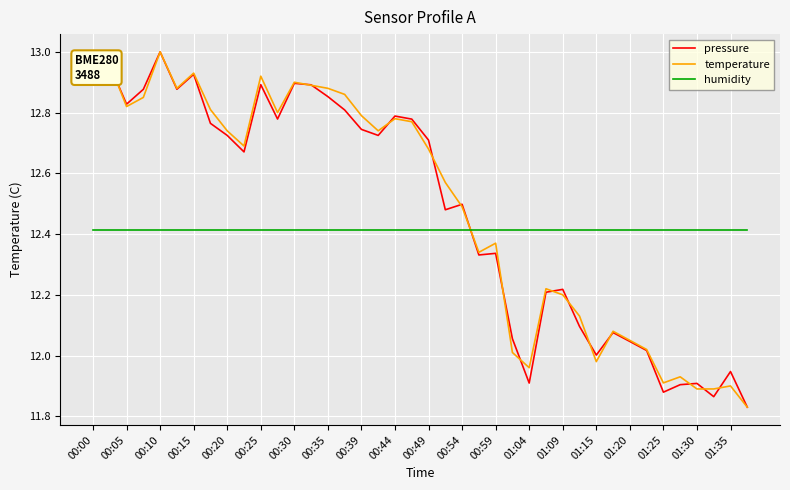

True or false: humidity and pressure cross at least once.

True